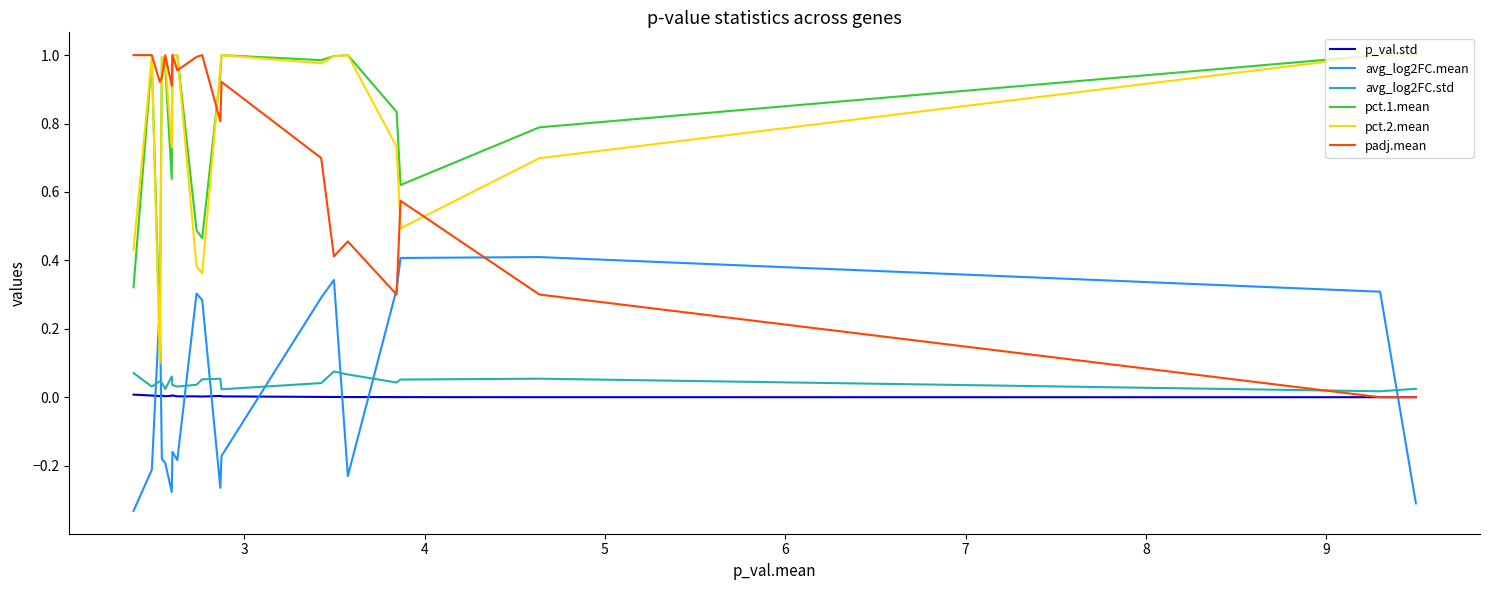

Which series ends up on top after the final intersection of avg_log2FC.mean and pct.2.mean?

pct.2.mean